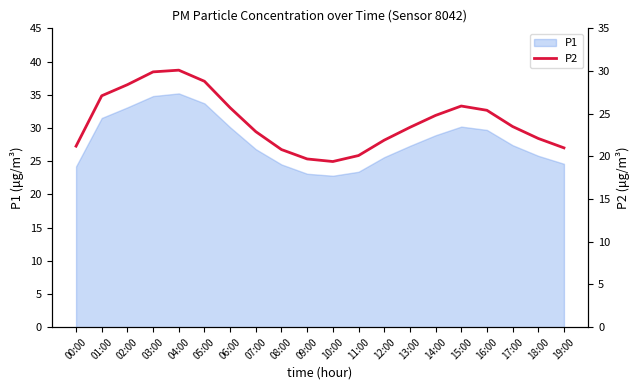

List the labels in order of value, smallest first.

10:00, 09:00, 11:00, 08:00, 19:00, 00:00, 12:00, 18:00, 07:00, 13:00, 17:00, 14:00, 16:00, 06:00, 15:00, 01:00, 02:00, 05:00, 03:00, 04:00